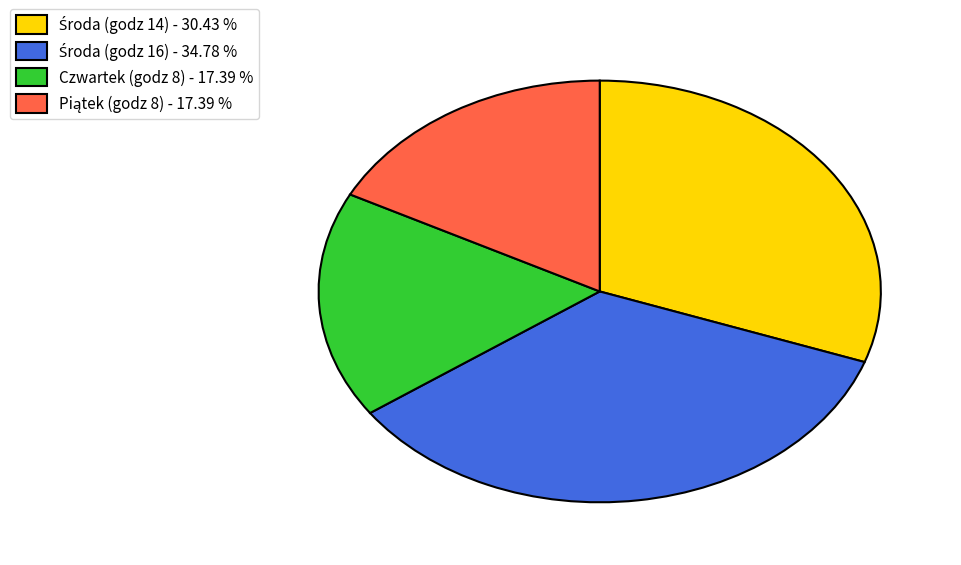

Does Czwartek (godz 8) - 17.39 % represent more than half of the total?

No